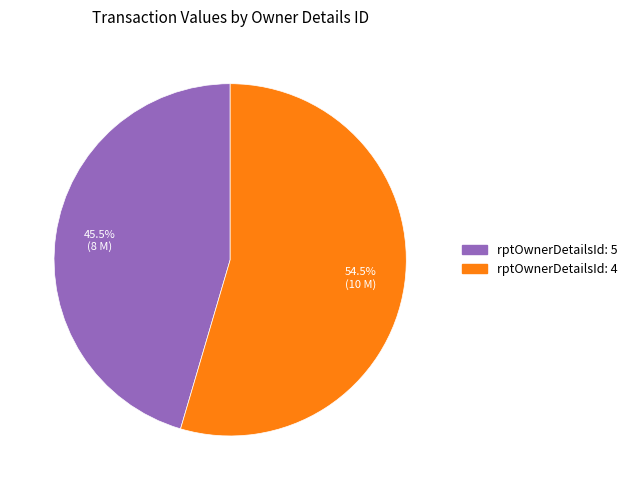

Which slice represents more than half of the pie?

rptOwnerDetailsId: 4